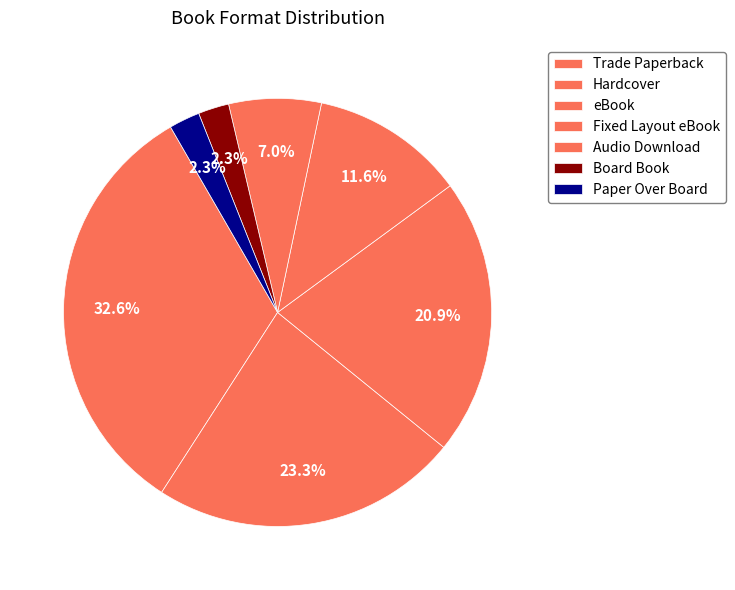

True or false: Fixed Layout eBook accounts for 12% of the total.

True